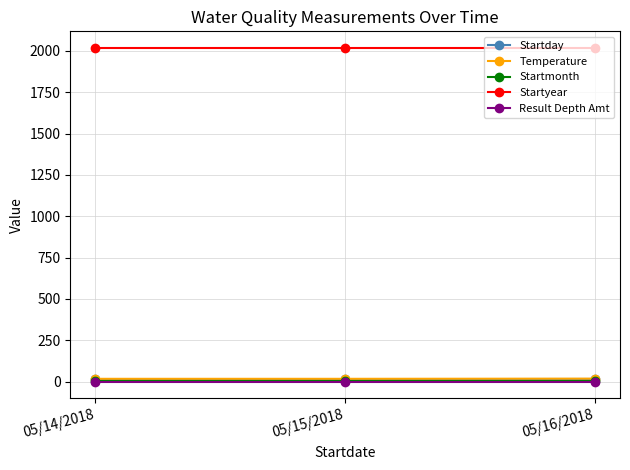

Count the number of categories in the chart.

3